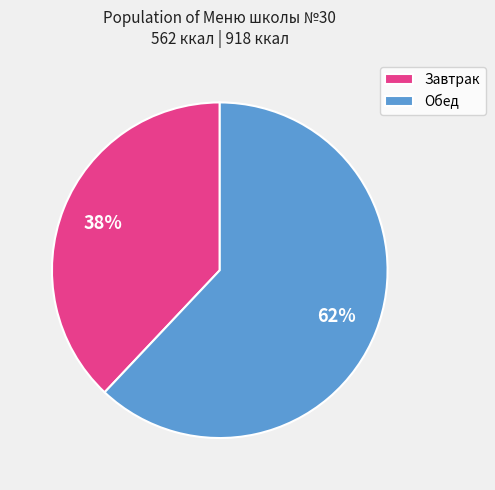

What is the largest slice in the pie chart?

Обед